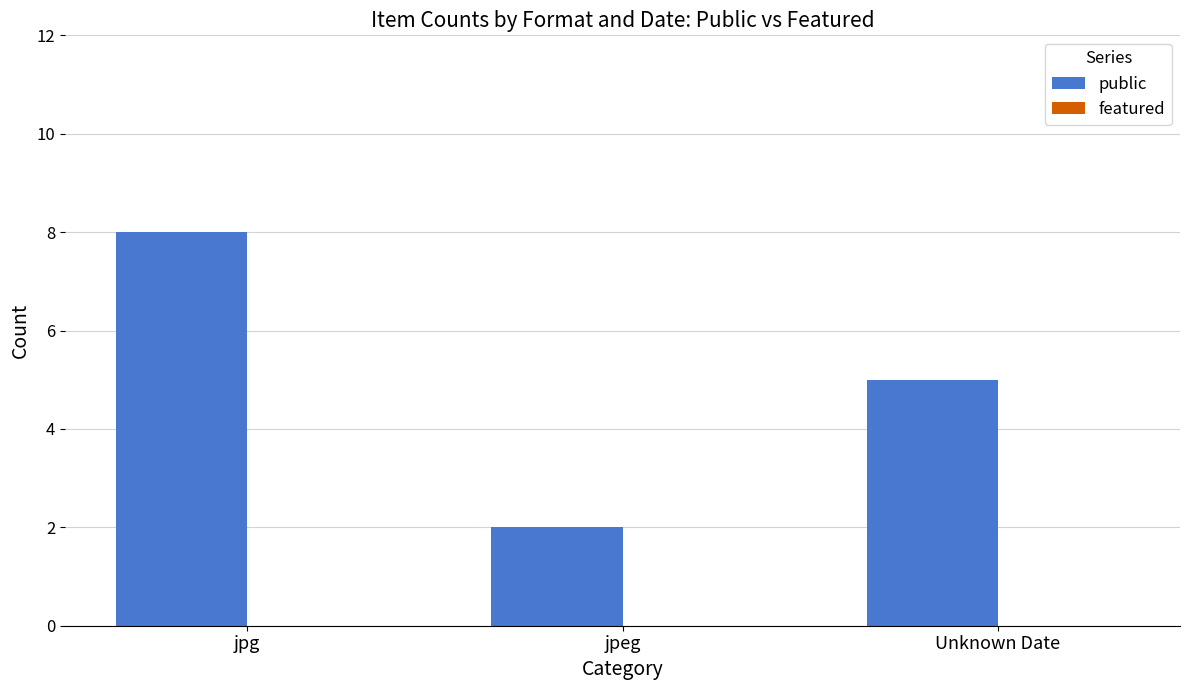

What value does the data have at jpg?

8